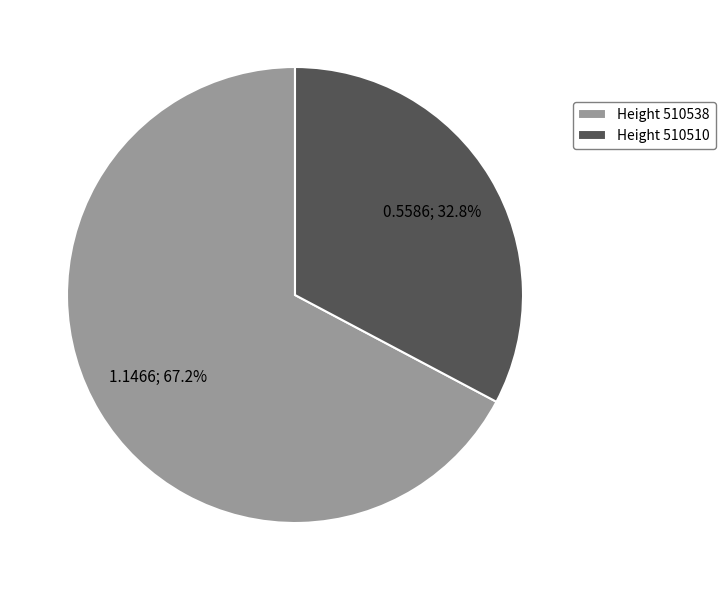

Rank the categories by value from highest to lowest.

Height 510538, Height 510510